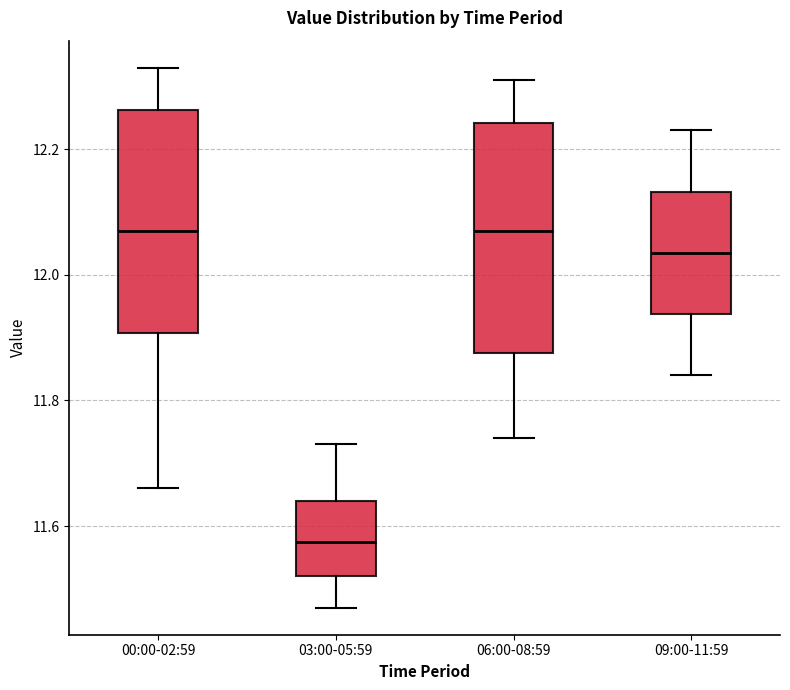

Reading left to right, read every box against the y-axis: the position of its median line, the range the box covers, and the ends of its whiskers. The values are not printed on the chart, so give them approximately, as read against the axis.

00:00-02:59: median 12.08, box 11.90 to 12.26, whiskers 11.66 to 12.34
03:00-05:59: median 11.58, box 11.52 to 11.64, whiskers 11.48 to 11.74
06:00-08:59: median 12.08, box 11.88 to 12.24, whiskers 11.74 to 12.32
09:00-11:59: median 12.04, box 11.94 to 12.14, whiskers 11.84 to 12.24